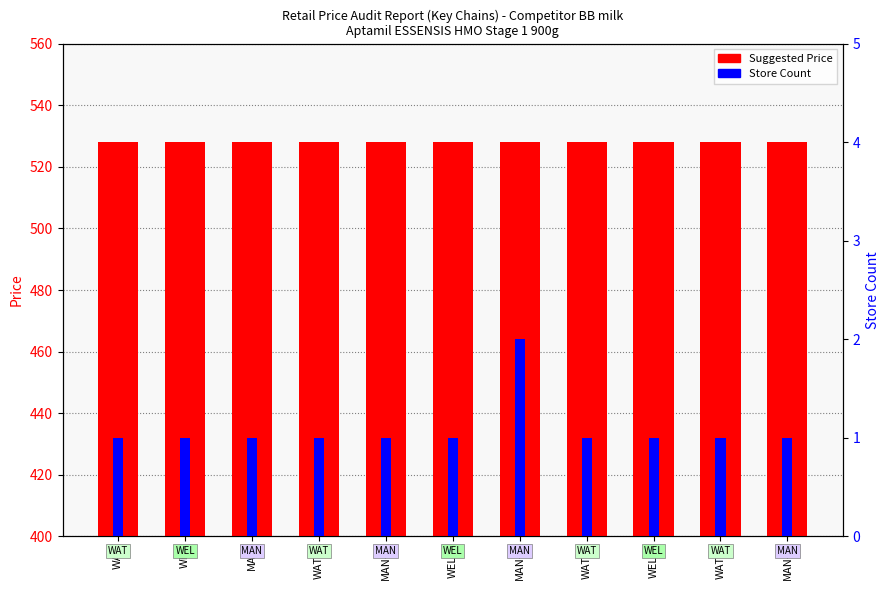

What is the sum of all Suggested Price values?

5808